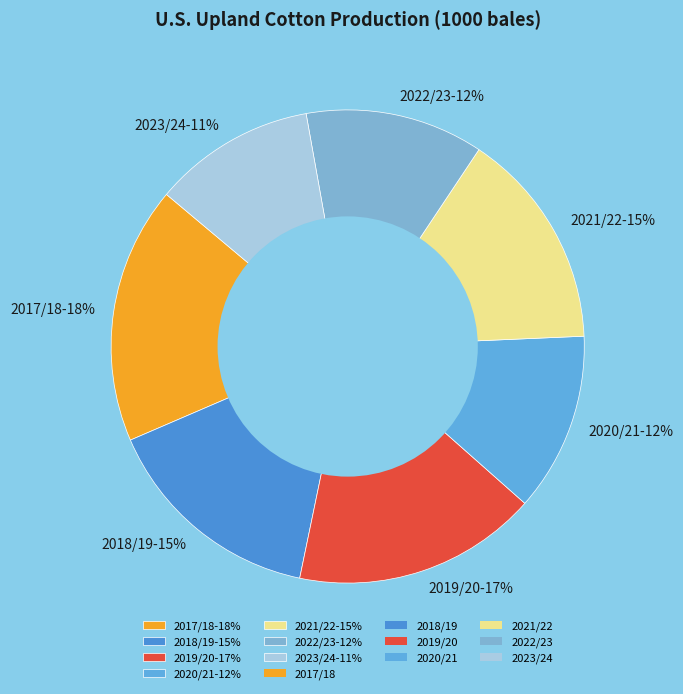

Is the sum of 2018/19-15% and 2019/20-17% greater than half?

No